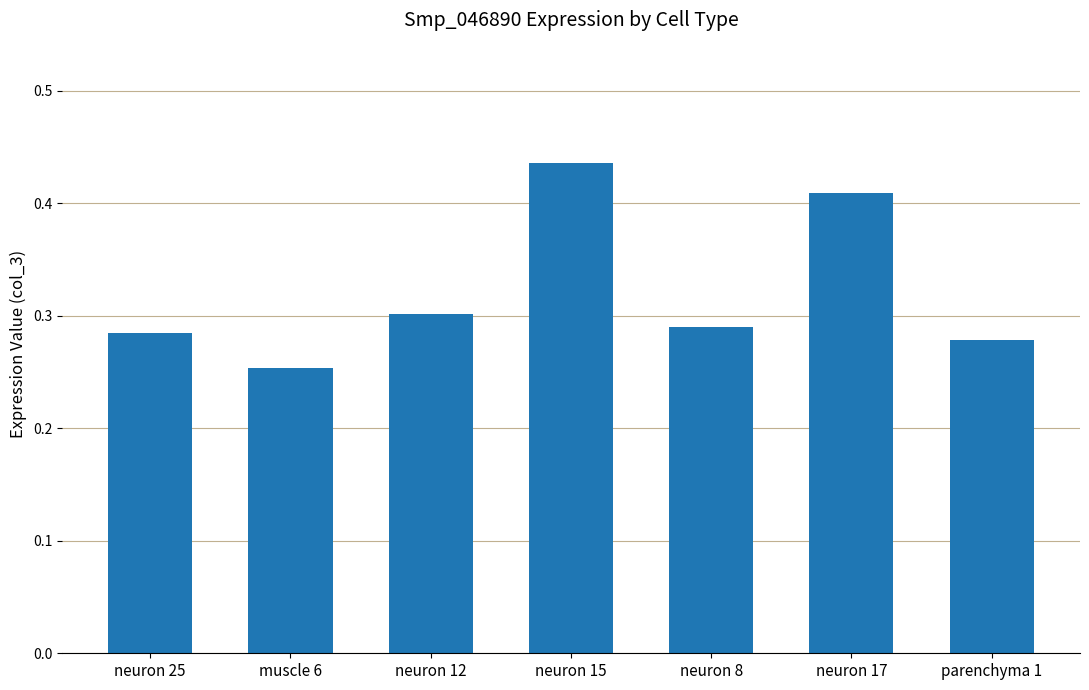

List the labels in order of value, smallest first.

muscle 6, parenchyma 1, neuron 25, neuron 8, neuron 12, neuron 17, neuron 15